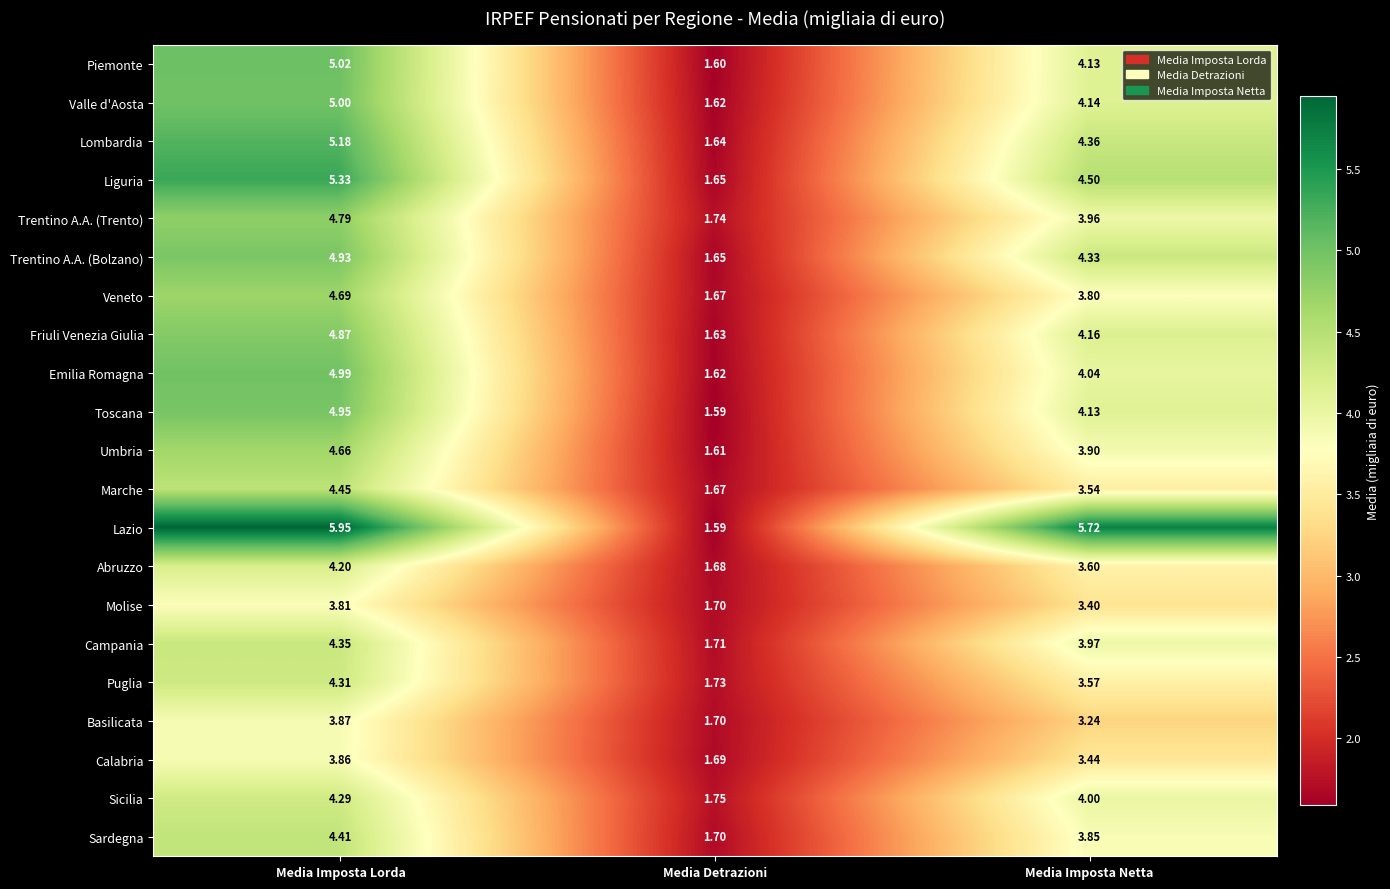

At which label is Toscana closest to 3?

Media Imposta Netta